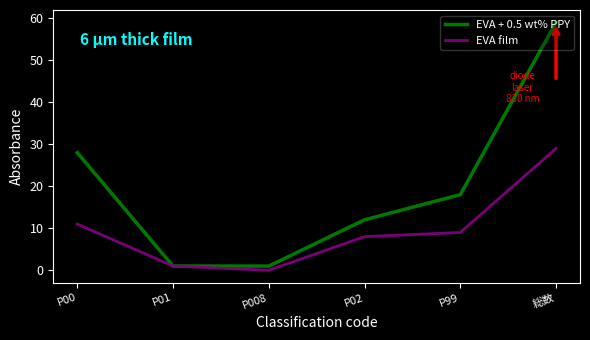

At which label is EVA film closest to 14?

P00